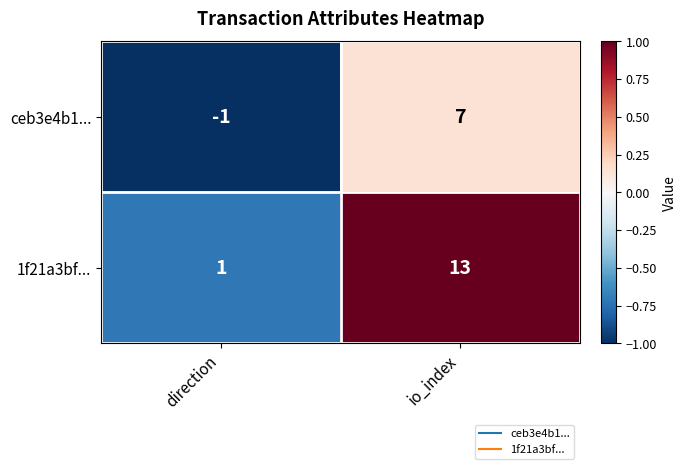

What is the total value across all series at direction?

0